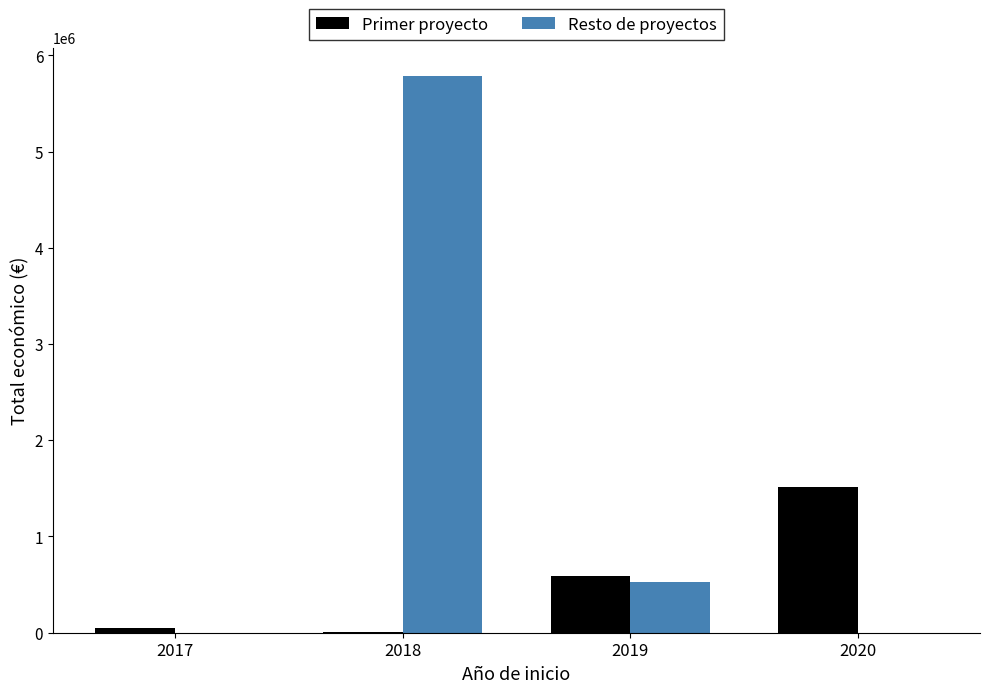

Which series changed the most between 2019 and 2020?

Primer proyecto